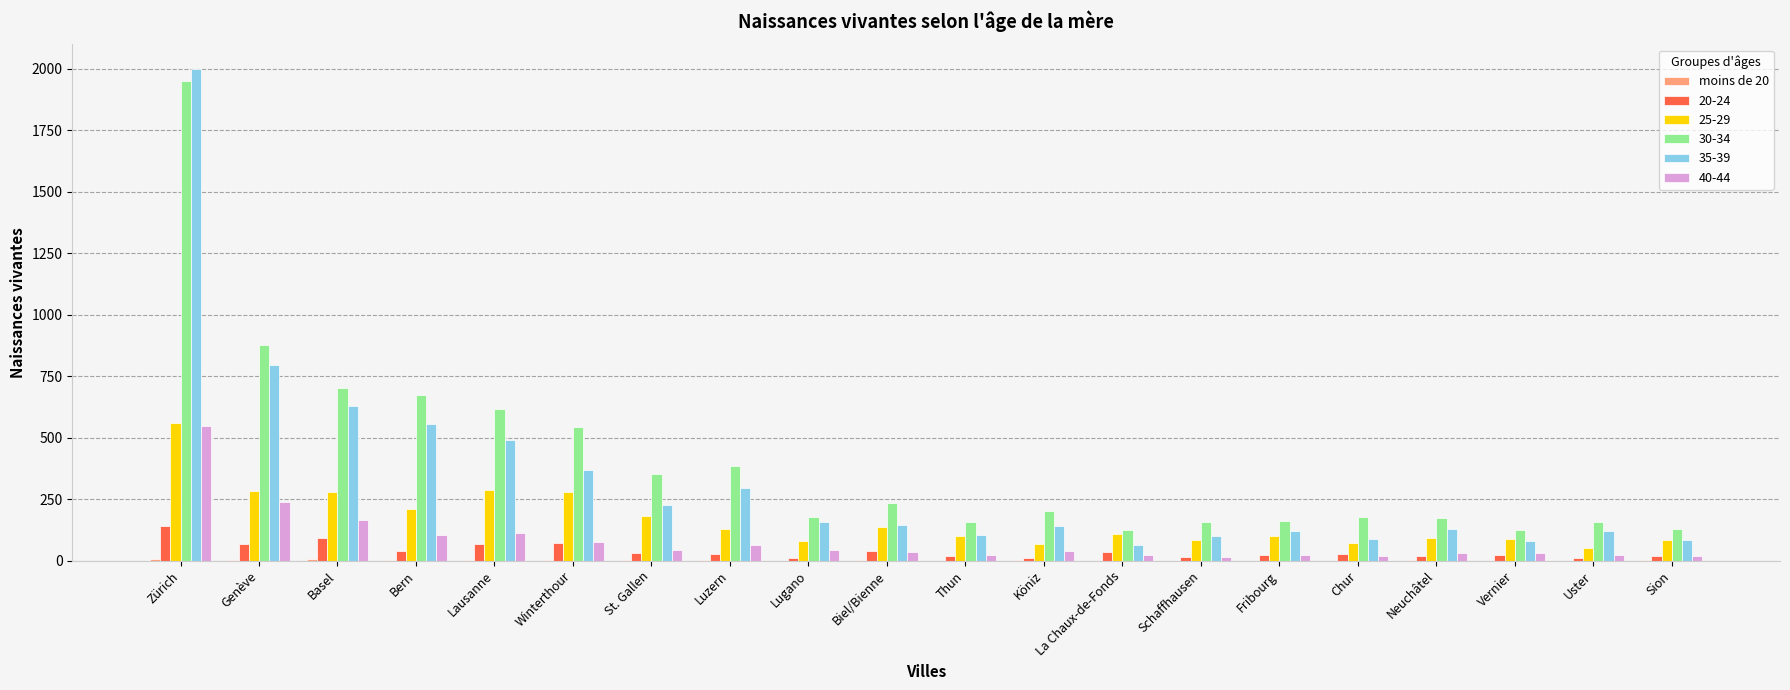

Which label corresponds to the largest value in the chart?

Zürich